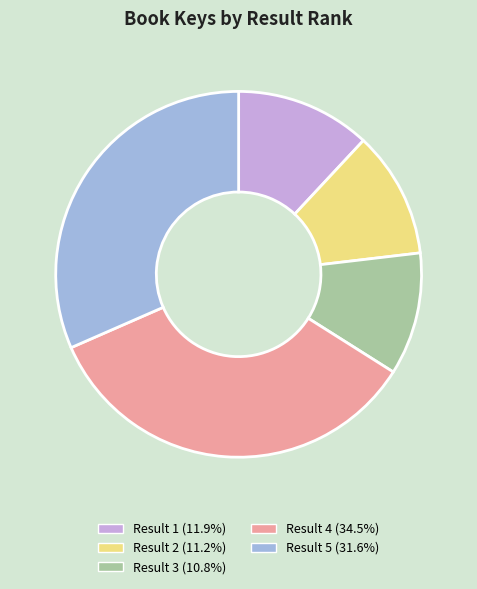

Approximately how many times larger is the value at Result 1 (11.9%) compared to Result 2 (11.2%)?

1.1